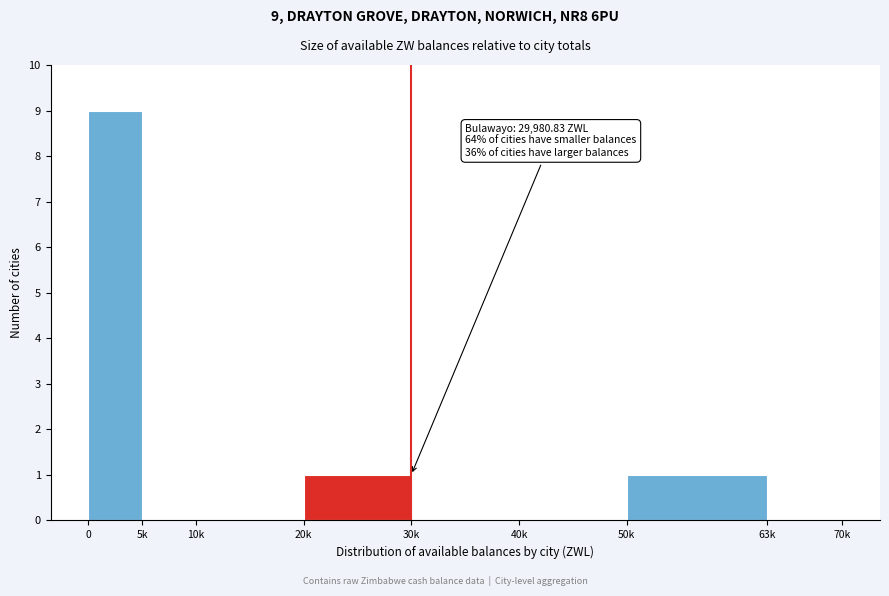

Reading left to right, transcribe all the data shown in this chart.

0=9	5k=0	10k=0	20k=1	30k=0	40k=0	50k=1	63k=0